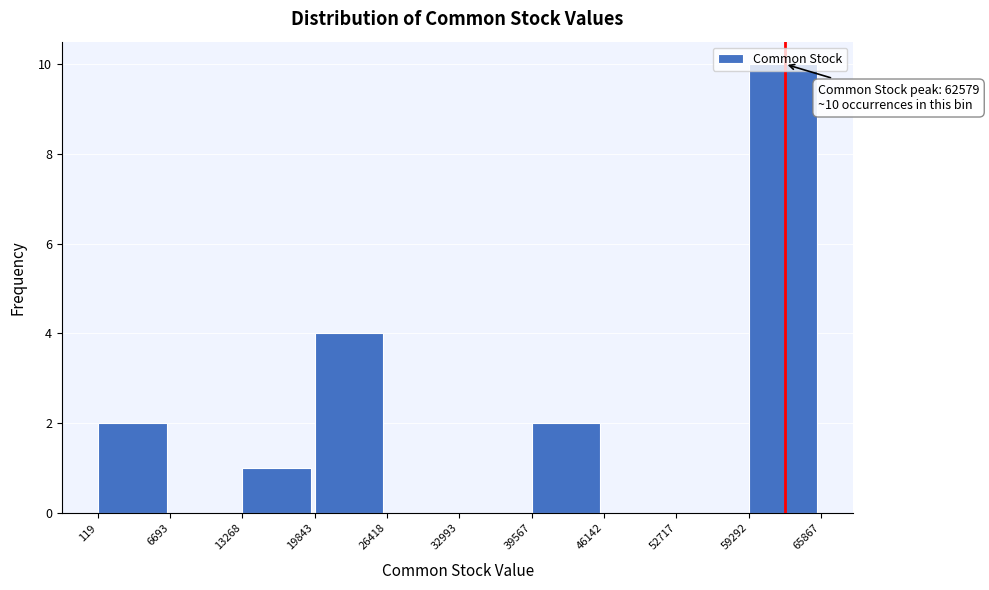

Which range on the x-axis has the tallest bar?

59292 to 65867